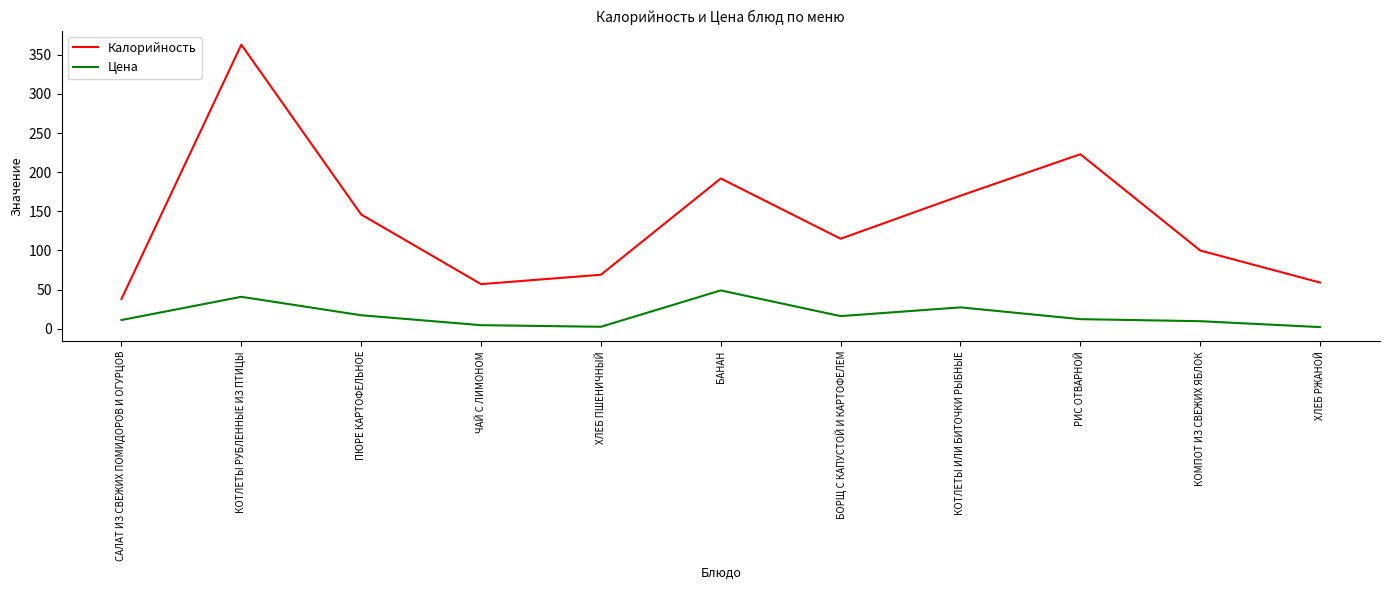

What is the difference between the second highest and minimum values in the Цена series?

38.7